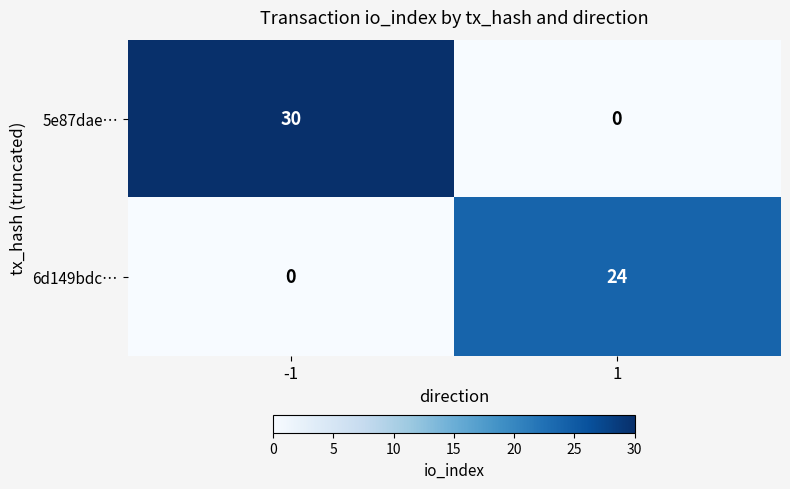

Rank the series at -1 from highest to lowest value.

5e87dae…, 6d149bdc…